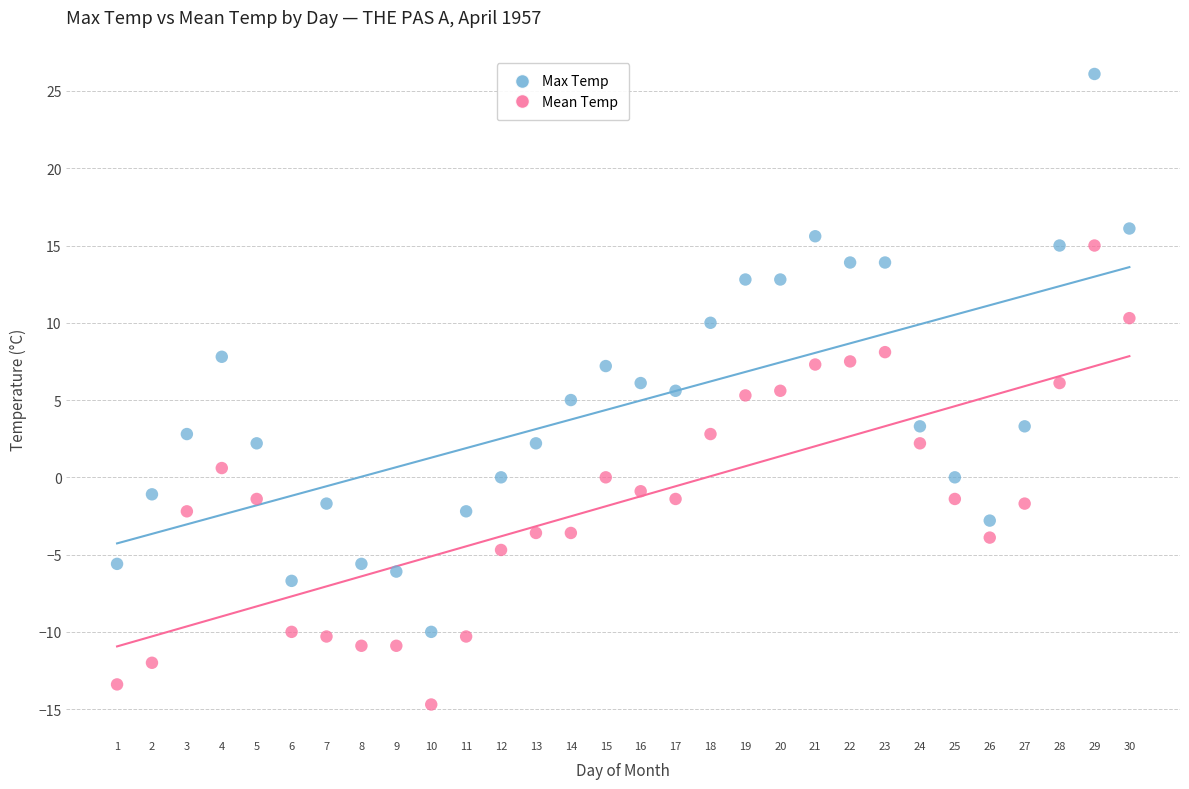

Across all data points, what is the range of Y values (max minus min)?

40.8